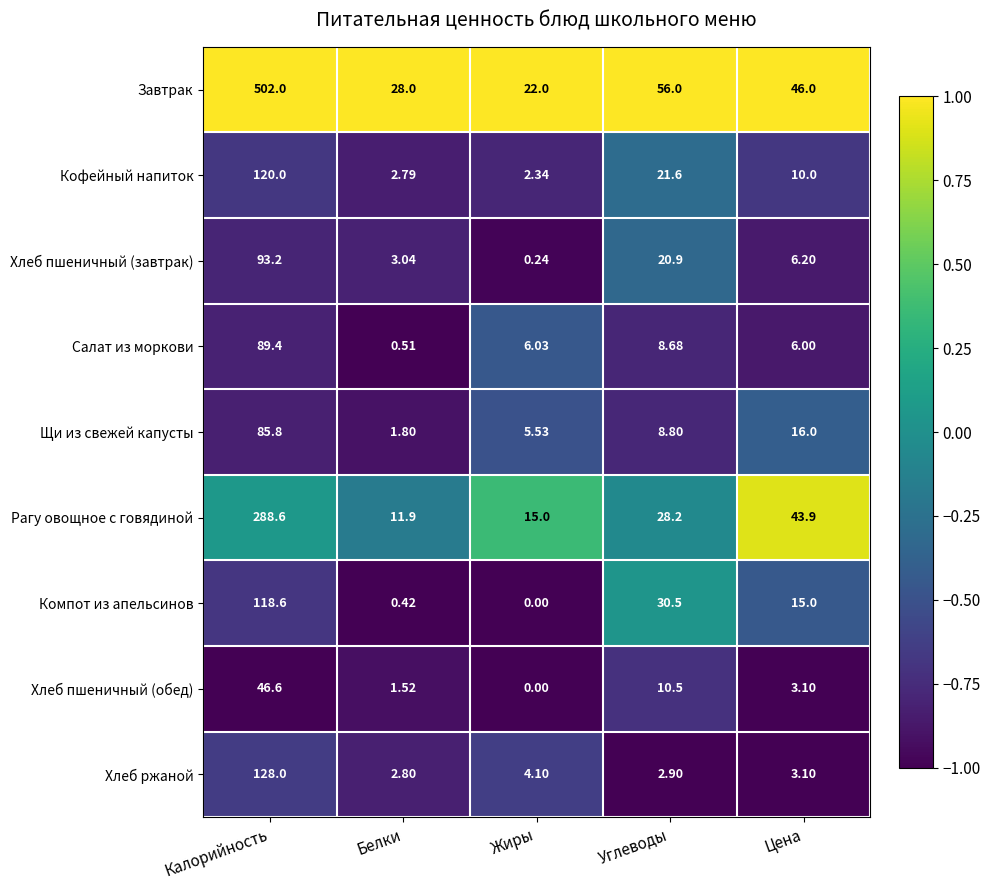

List the labels in order of Завтрак value, largest first.

Калорийность, Углеводы, Цена, Белки, Жиры